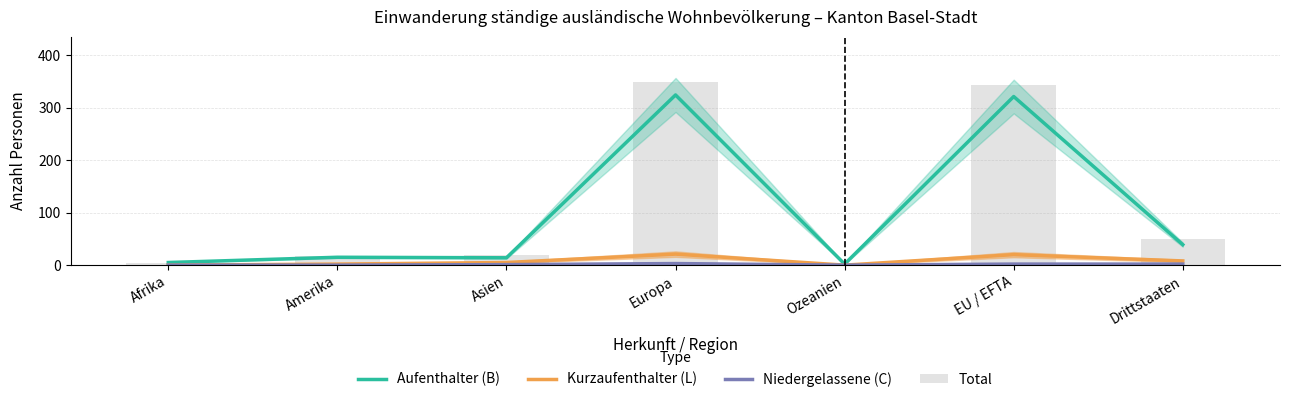

Rank the series by their maximum value, from highest to lowest.

Total, Aufenthalter (B), Kurzaufenthalter (L), Niedergelassene (C)